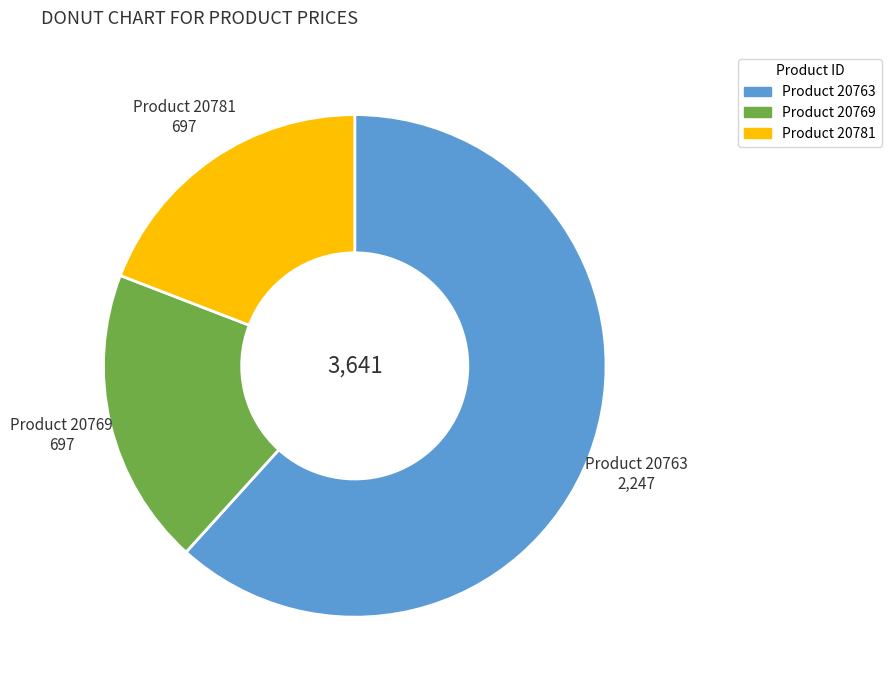

Does any single category account for the majority?

Yes